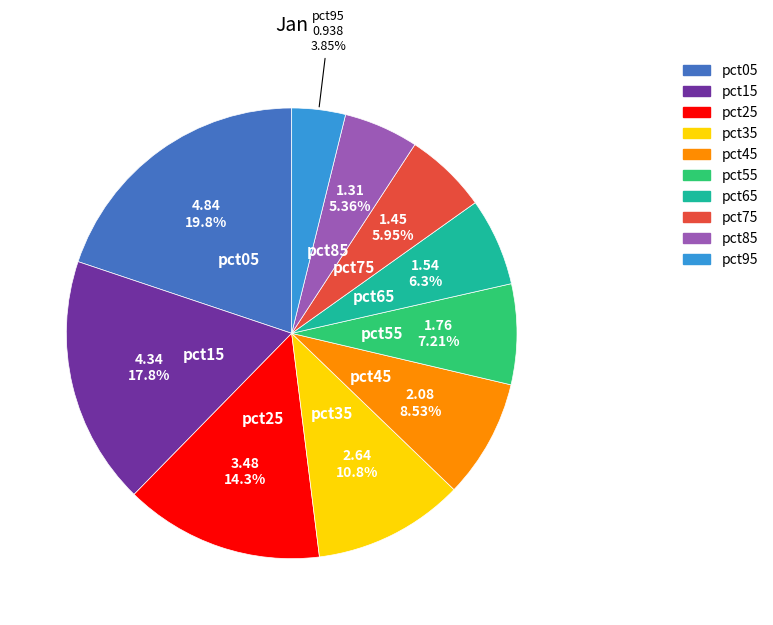

What percentage do pct45 and pct75 together represent?

14.5%